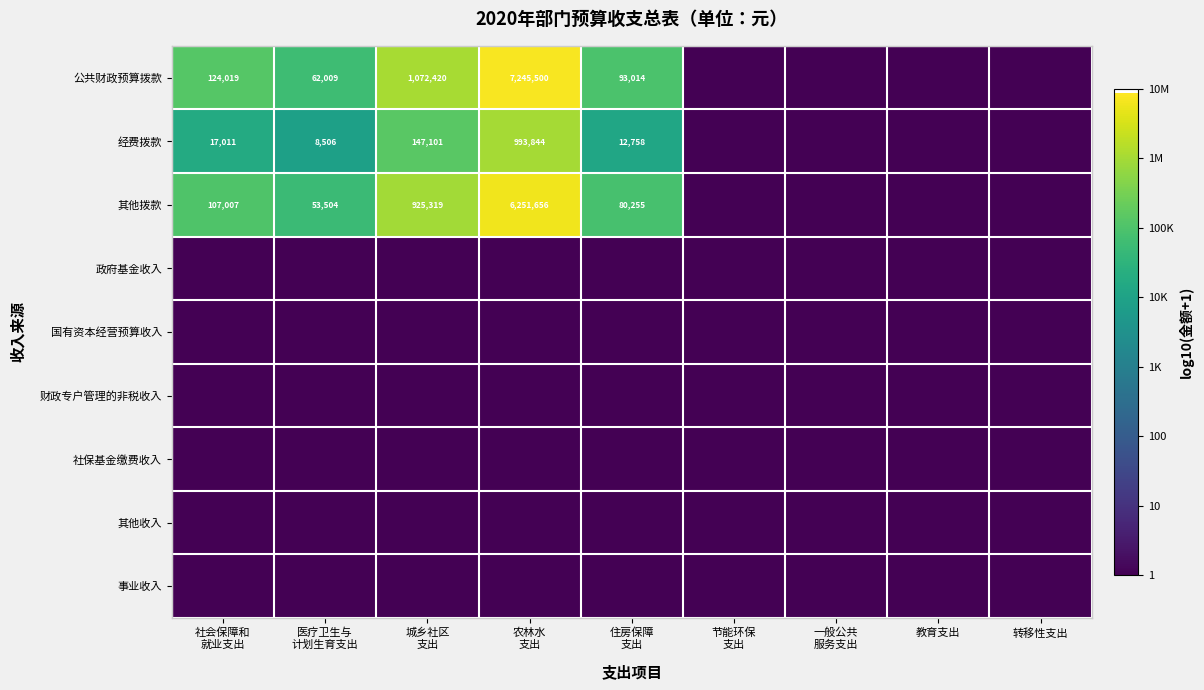

Where is 事业收入 nearest to the value 0?

社会保障和 就业支出